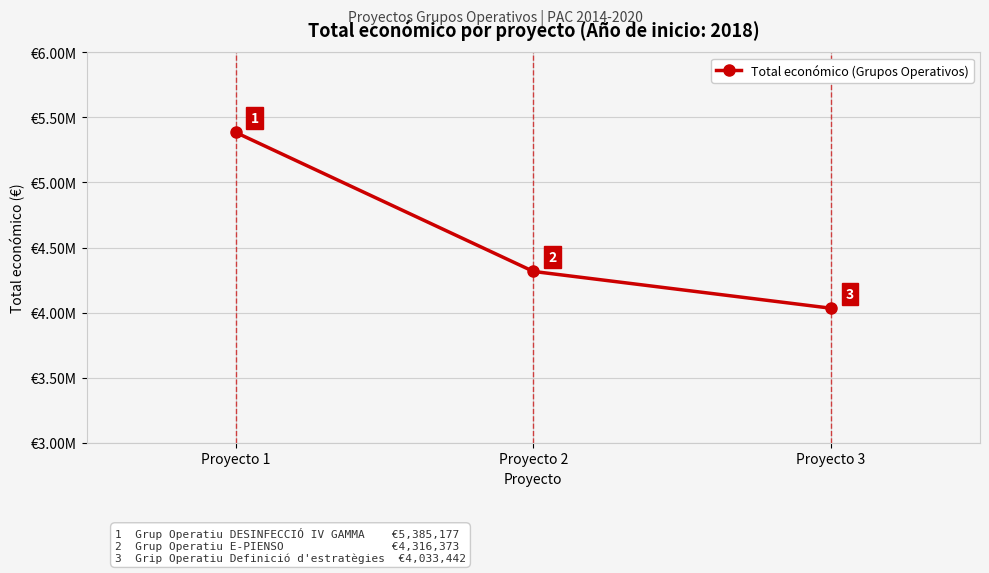

What is the sum of the values at Proyecto 2 and Proyecto 1?

9701550